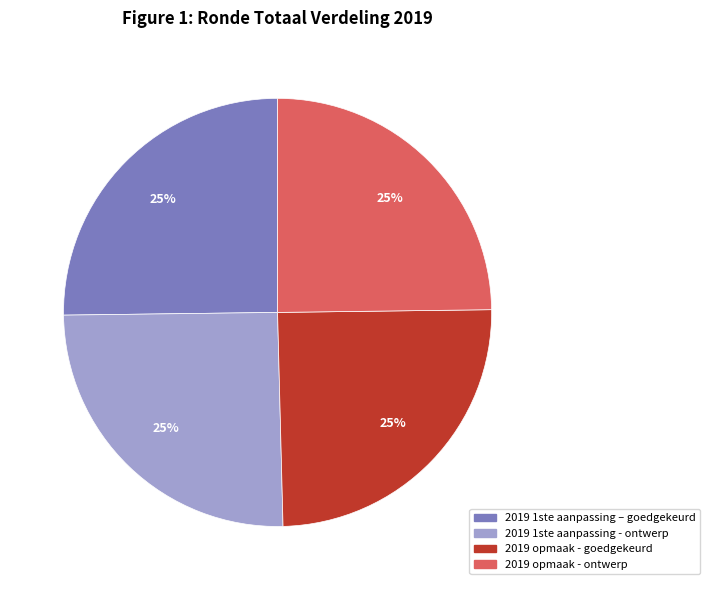

How many slices are in this pie chart?

4